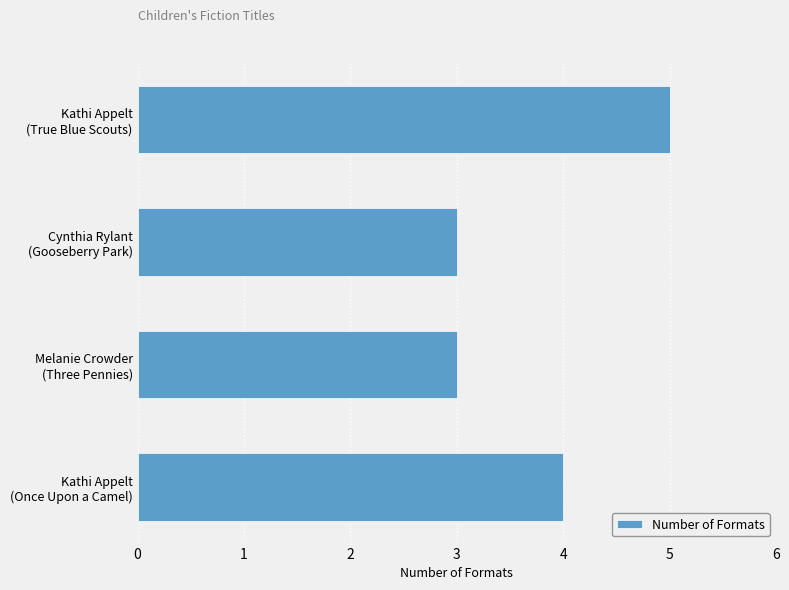

What is the sum of all values?

15